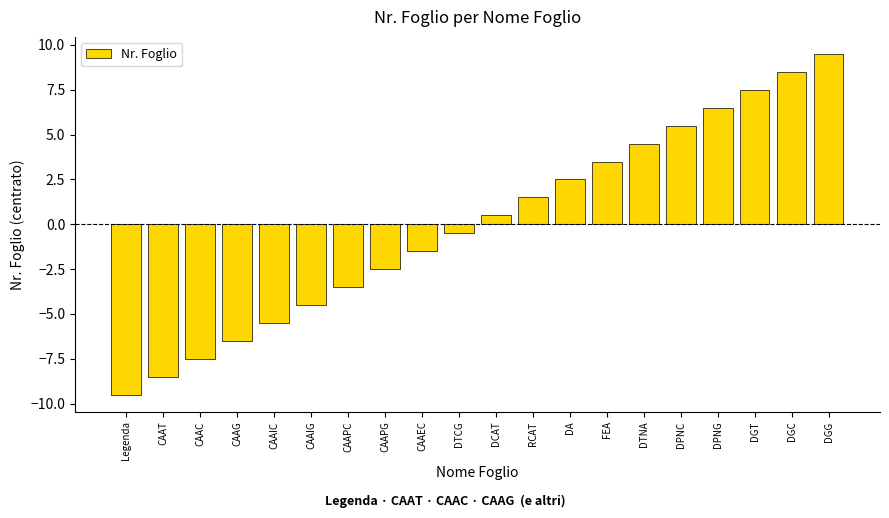

The chart shows a value of -0.5 at DTCG. True or false?

True